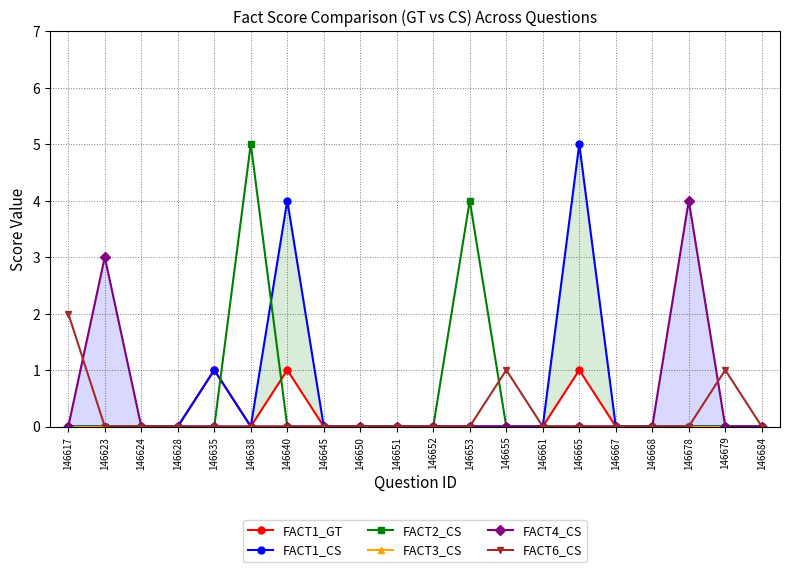

Where do FACT4_CS and FACT6_CS first cross each other?

146617 and 146623